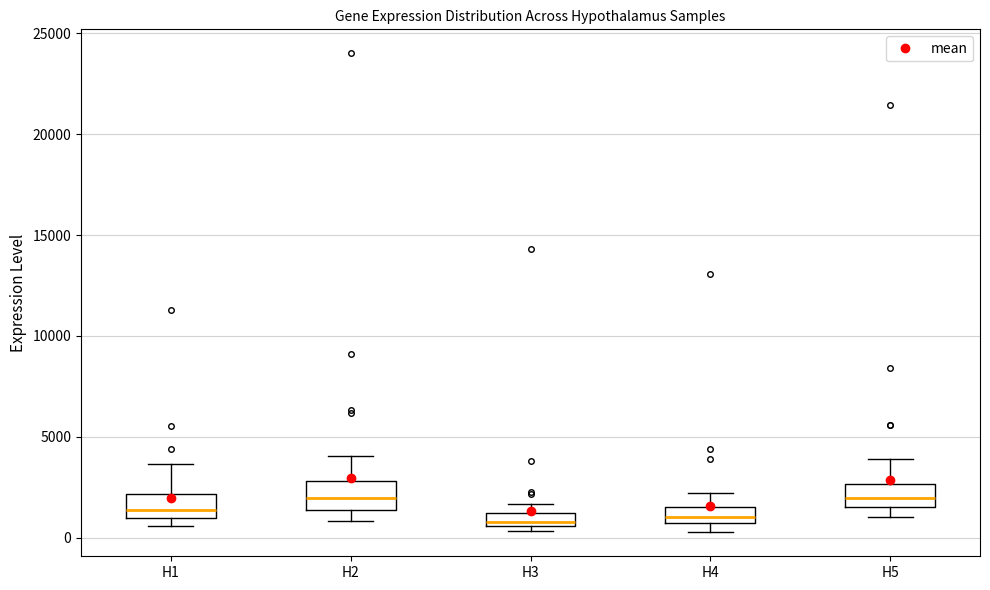

Where does the lower whisker of the box for H5 end on the y-axis? The values are not printed on the chart, so give them approximately, as read against the axis.

1000